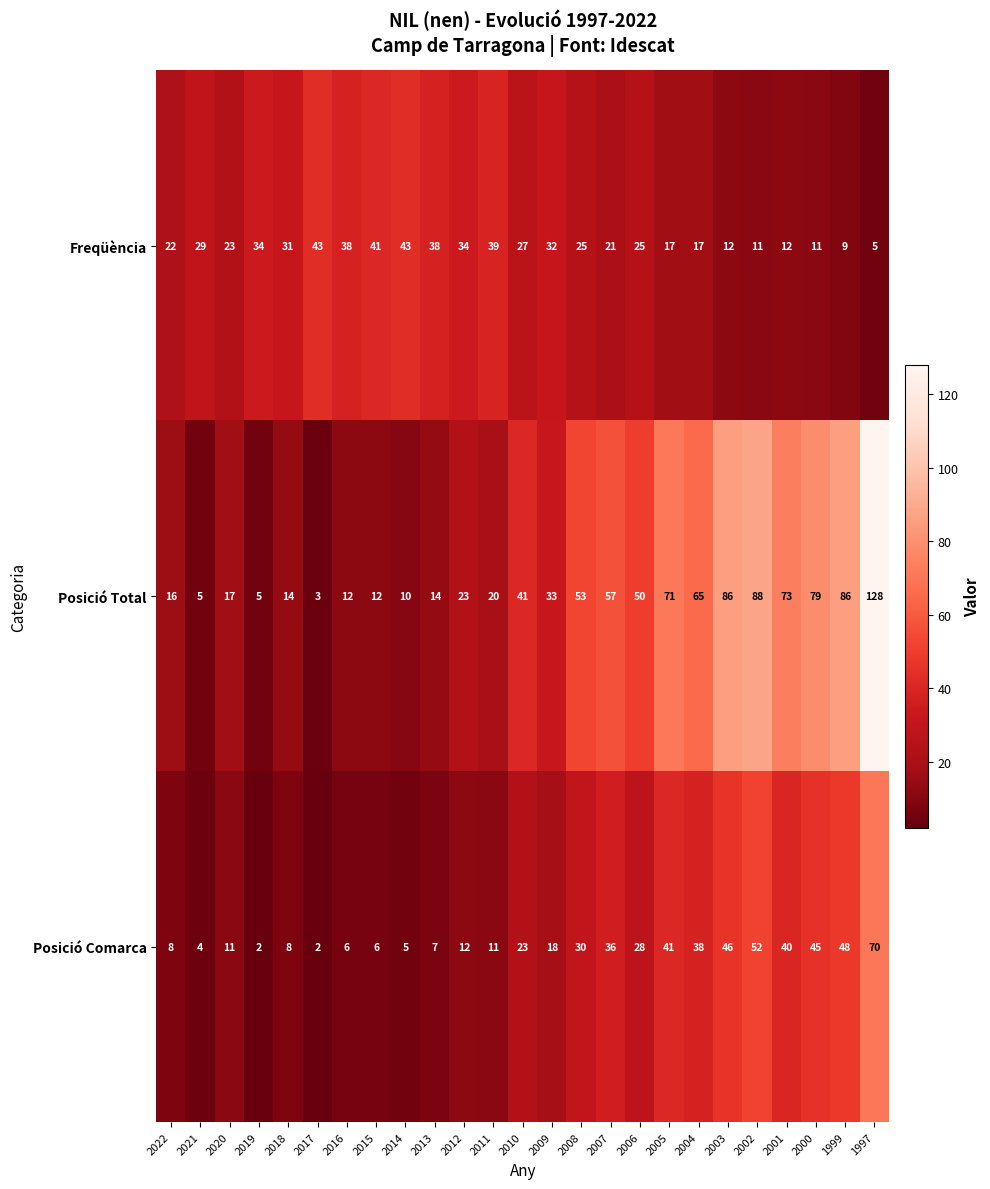

How many data points does each series have?

25